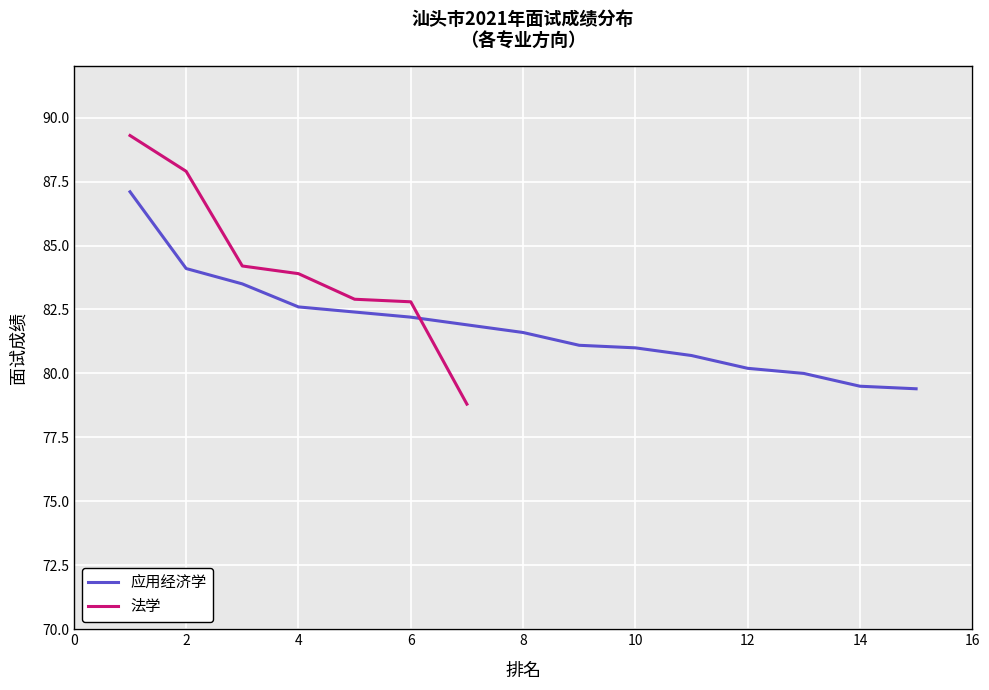

Between 6 and 7, which is larger?

6